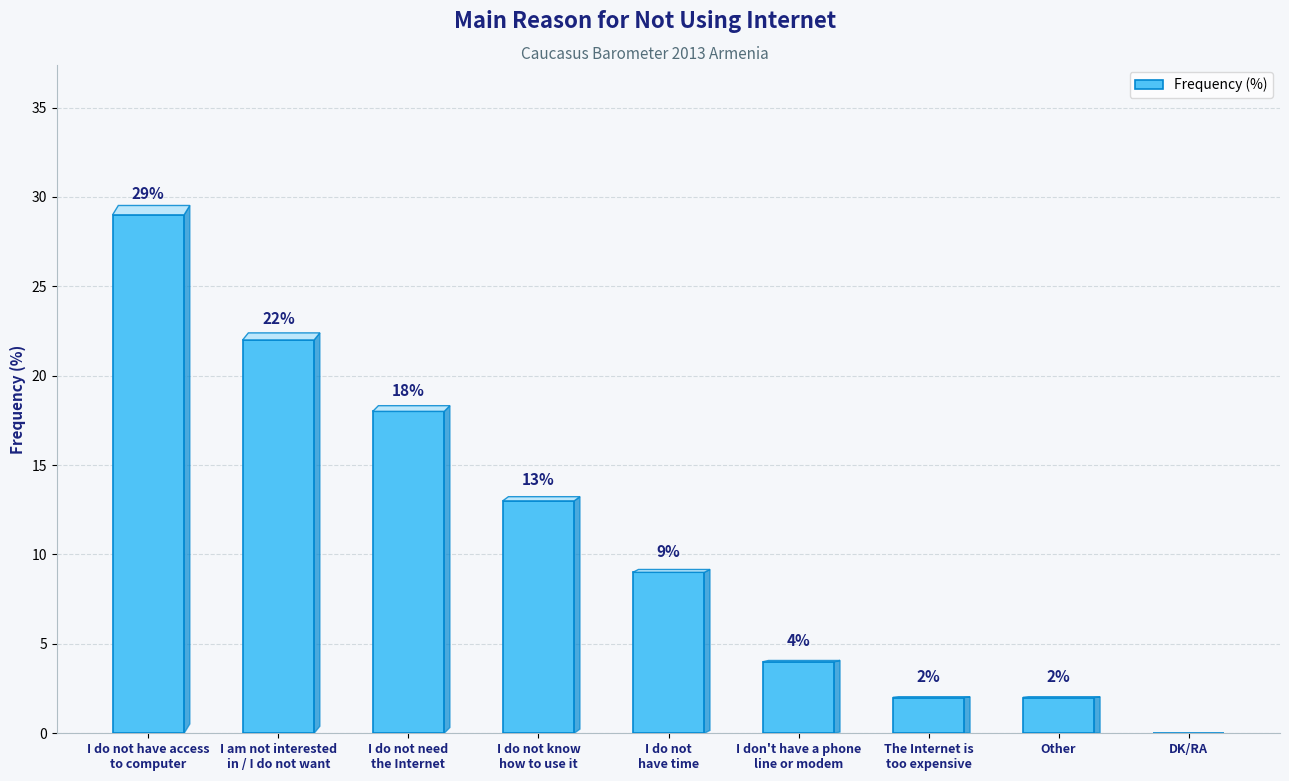

What is the sum of all values?

99